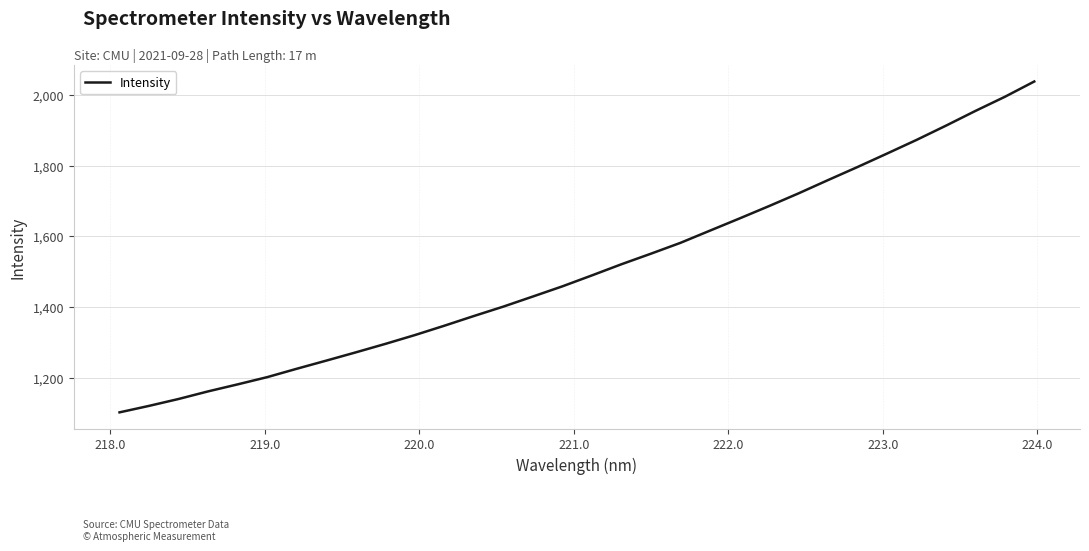

What is the greatest value displayed?

2037.5